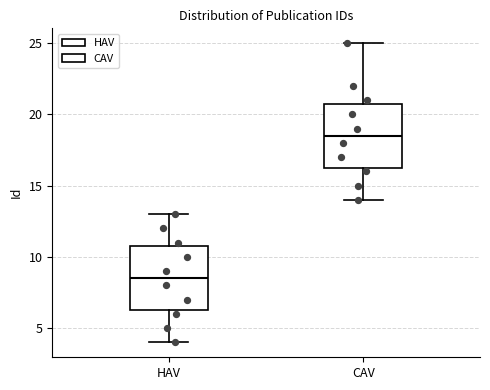

Which box has the highest median line?

CAV